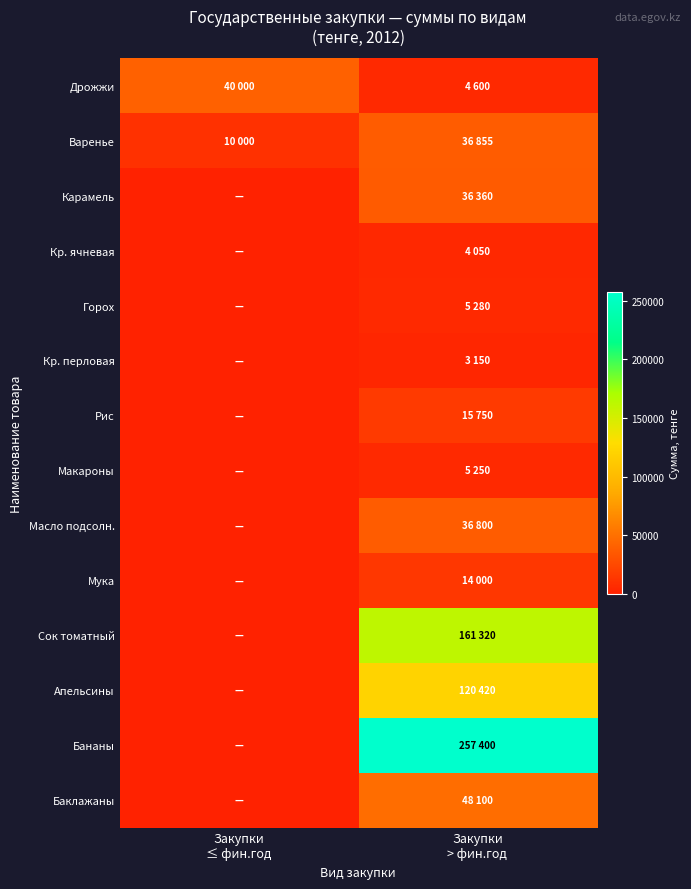

How many distinct data groups are displayed?

14